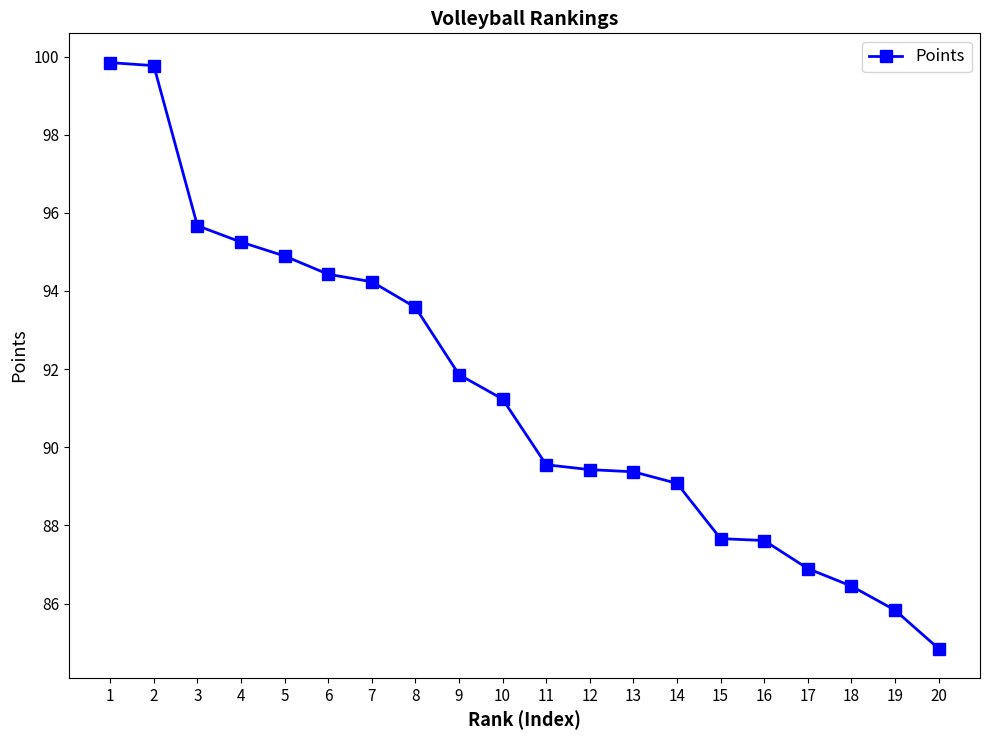

How many values are below 91?

10